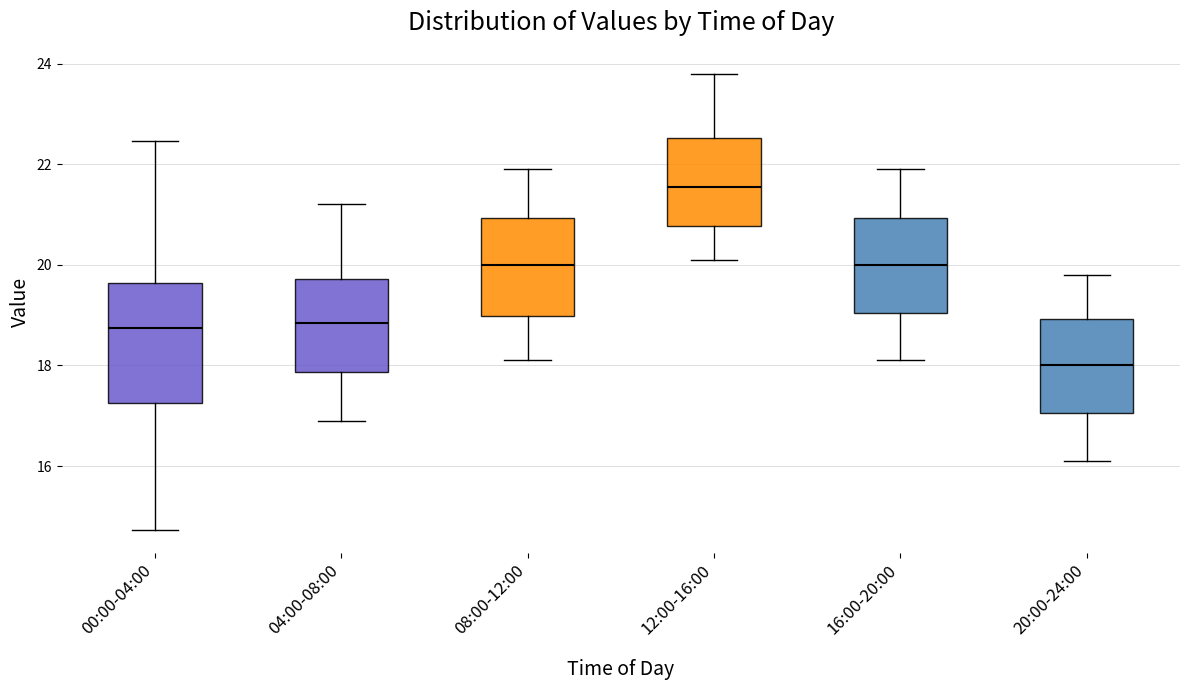

Reading left to right, transcribe this box plot: for each box, give where its median line is, the range the box spans, and where its two whiskers end, as read against the y-axis. The values are not printed on the chart, so give them approximately, as read against the axis.

00:00-04:00: median 18.8, box 17.2 to 19.6, whiskers 14.8 to 22.4
04:00-08:00: median 18.8, box 17.8 to 19.8, whiskers 17.0 to 21.2
08:00-12:00: median 20.0, box 19.0 to 21.0, whiskers 18.2 to 22.0
12:00-16:00: median 21.6, box 20.8 to 22.6, whiskers 20.2 to 23.8
16:00-20:00: median 20.0, box 19.0 to 21.0, whiskers 18.2 to 22.0
20:00-24:00: median 18.0, box 17.0 to 19.0, whiskers 16.2 to 19.8